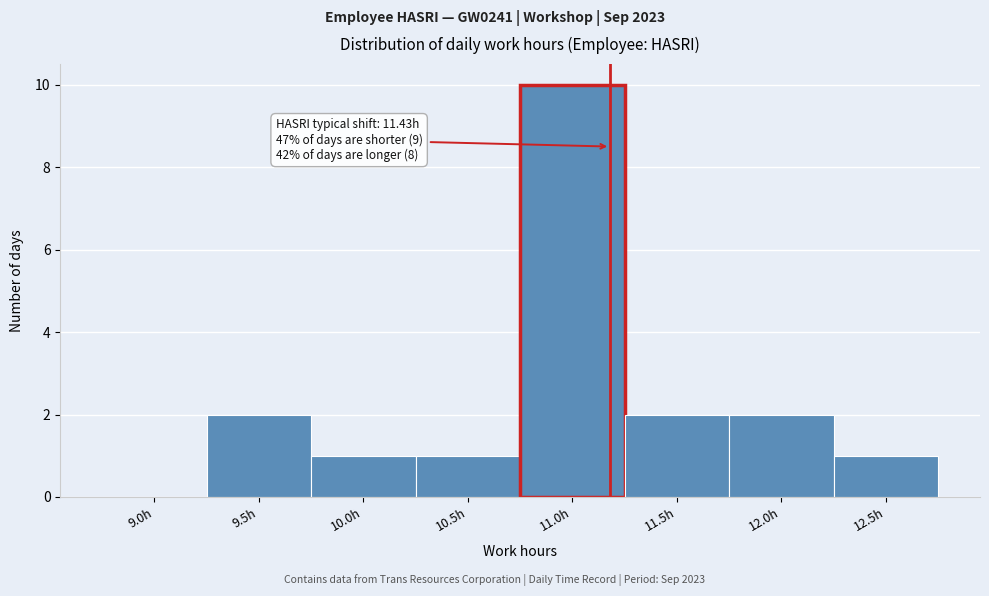

Reading left to right, extract all data points from this chart.

9.0h=0	9.5h=2	10.0h=1	10.5h=1	11.0h=10	11.5h=2	12.0h=2	12.5h=1